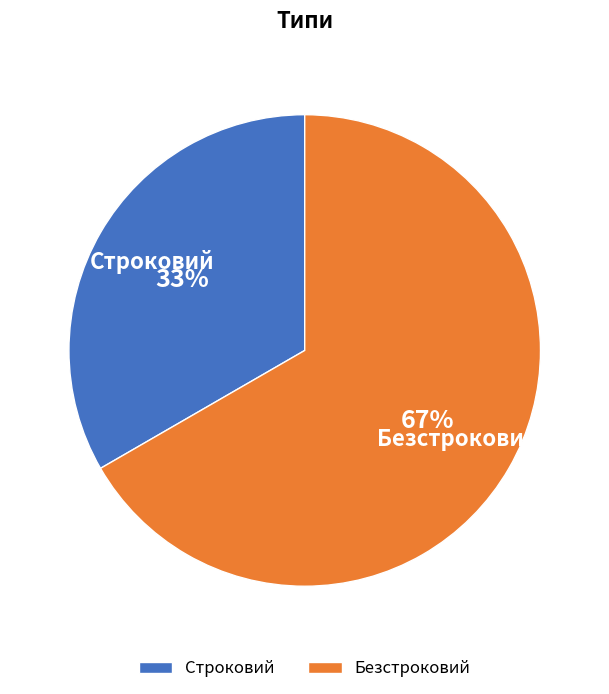

What is the smallest slice in the pie chart?

Строковий